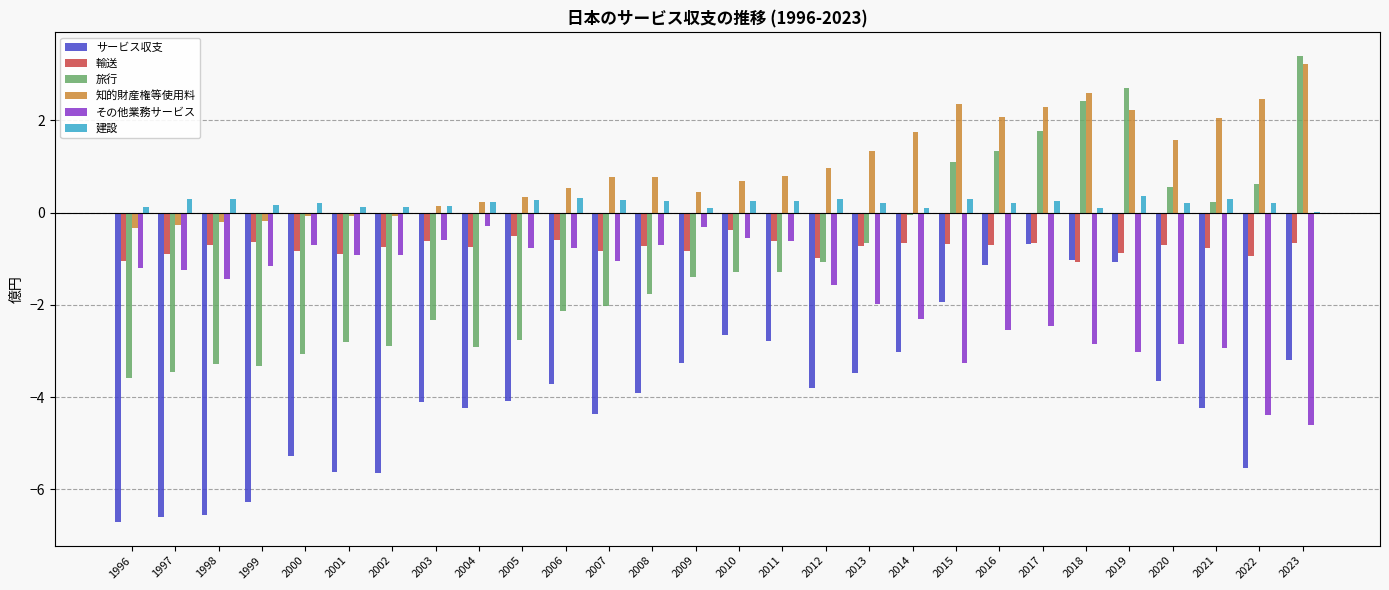

What is the total value across all series at 1997?

-12.2